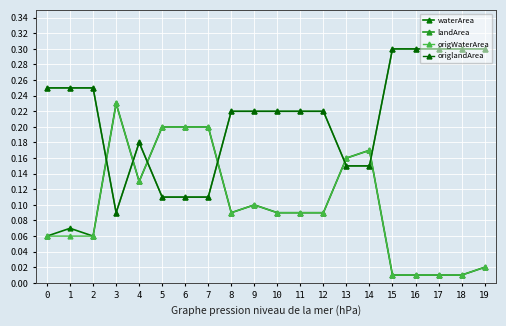

What is the value of the landArea point at the 3rd from the left?

0.2